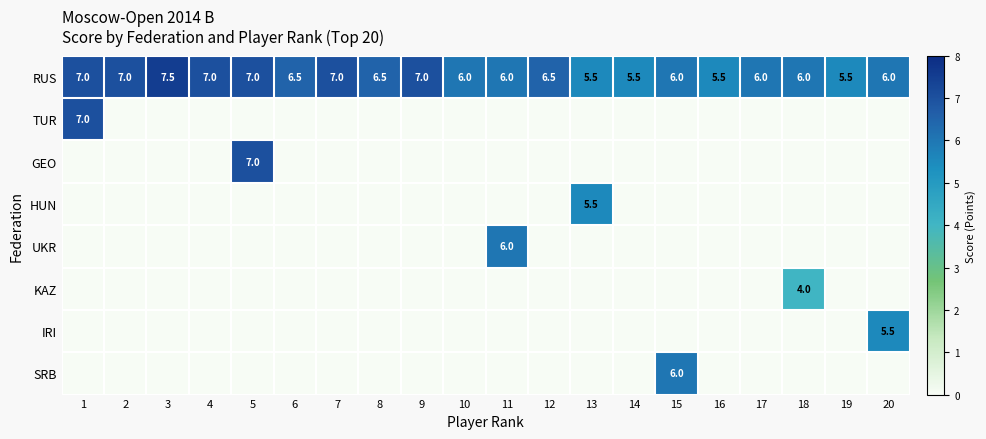

What is the difference between the maximum and minimum values in the RUS series?

2.0